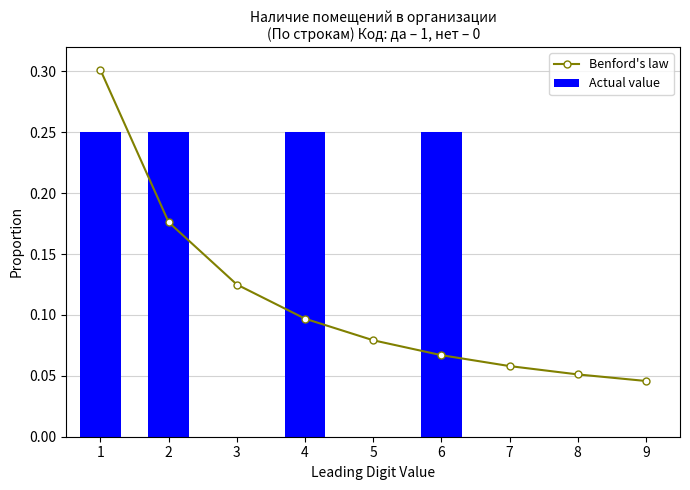

What is the difference between the highest and lowest values at 6?

0.2